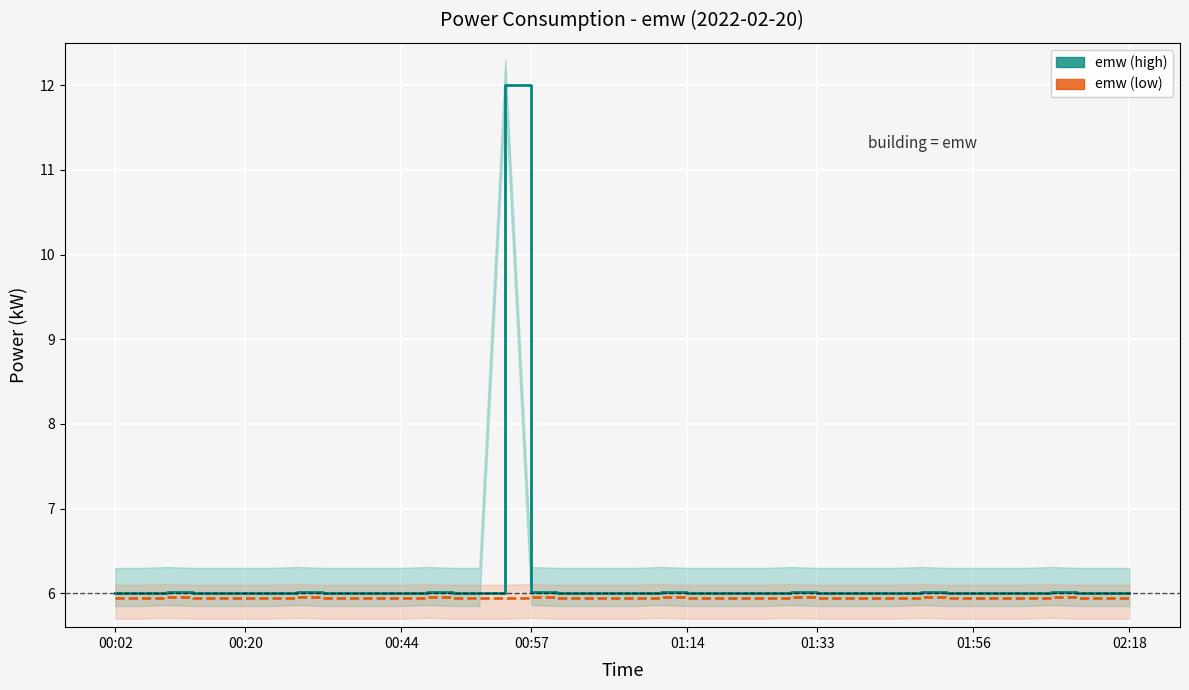

What is the total value across all series at 01:14?

11.9